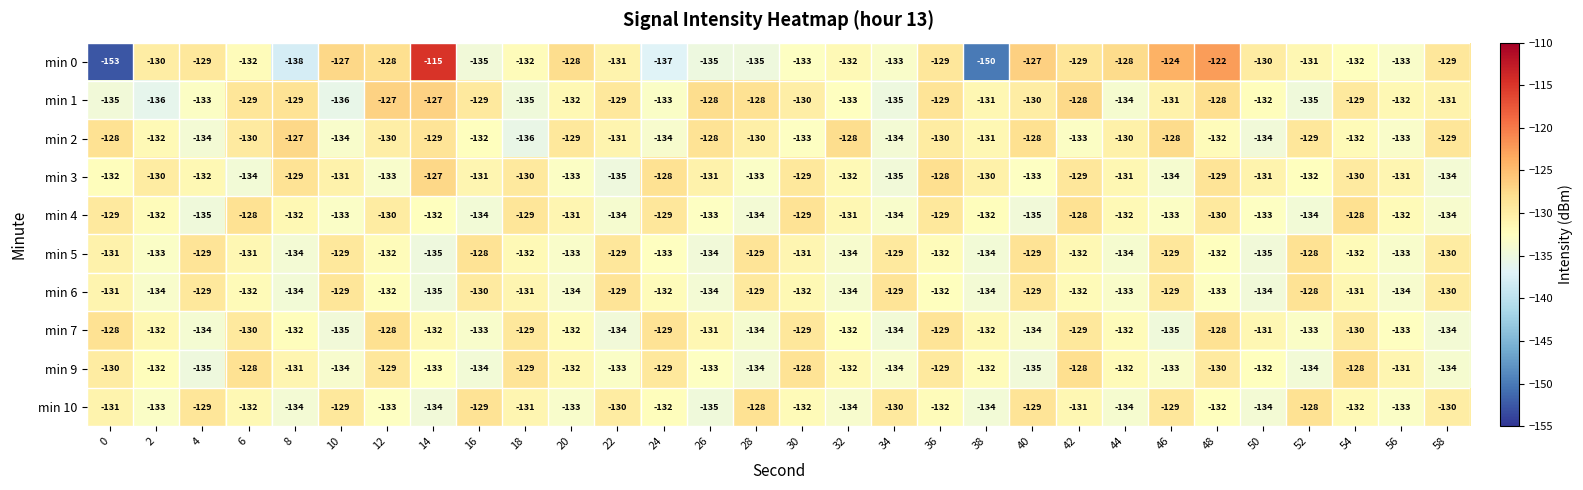

At which category is the sum across all series the highest?

48